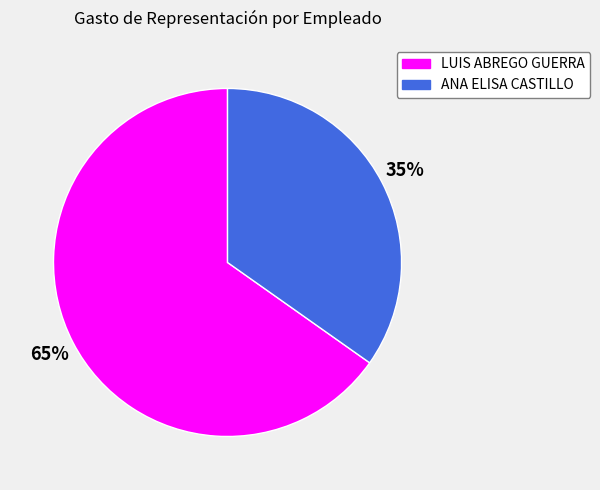

To the nearest percent, what is the combined percentage of LUIS ABREGO GUERRA and ANA ELISA CASTILLO?

100%